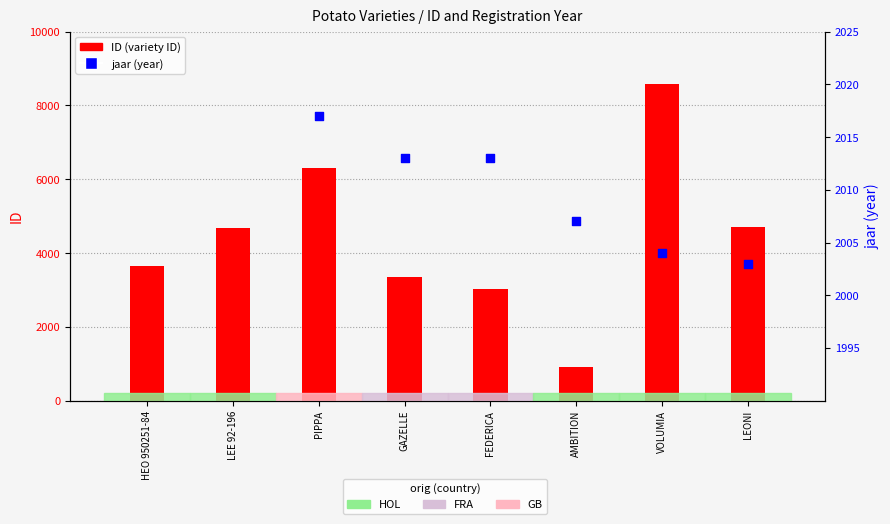

Which series reaches the maximum Y coordinate?

ID (variety ID)